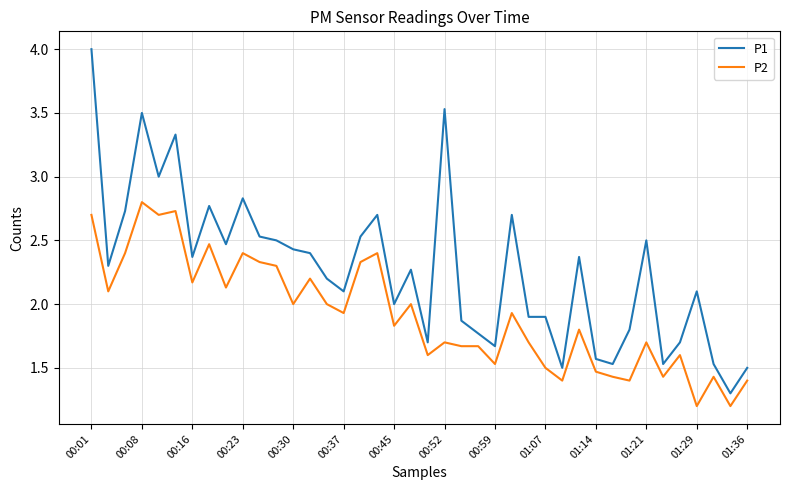

True or false: P1 and P2 cross at least once.

False